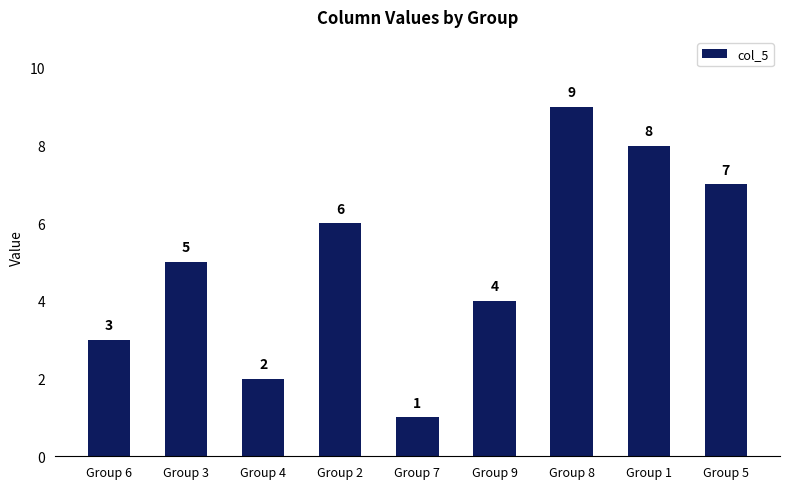

What is the maximum value shown in the chart?

9